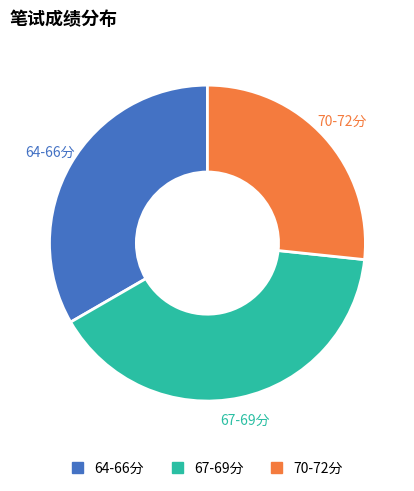

Is there any slice that represents more than half of the pie?

No